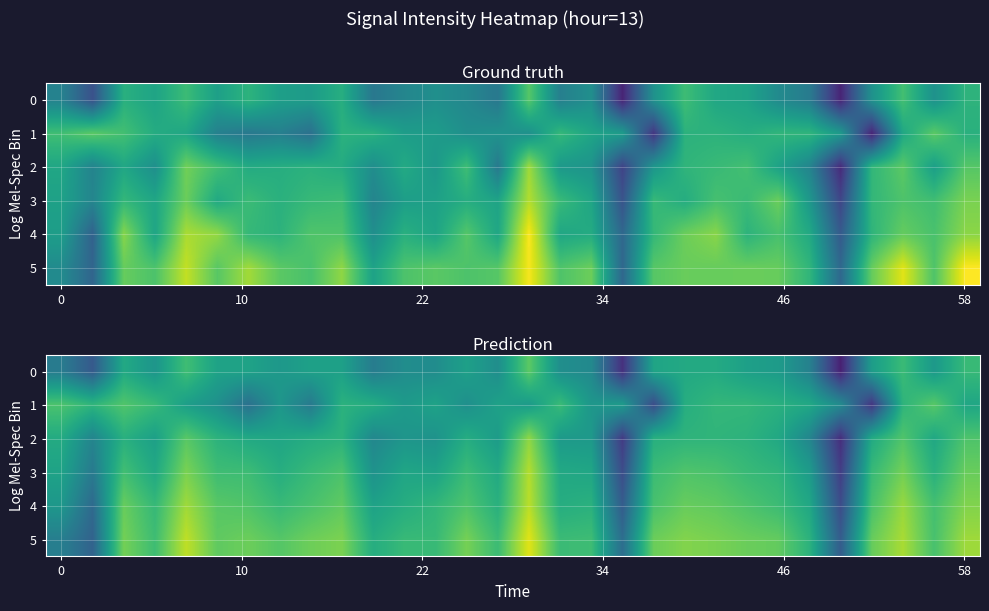

At how many categories does at least one series exceed -142?

30